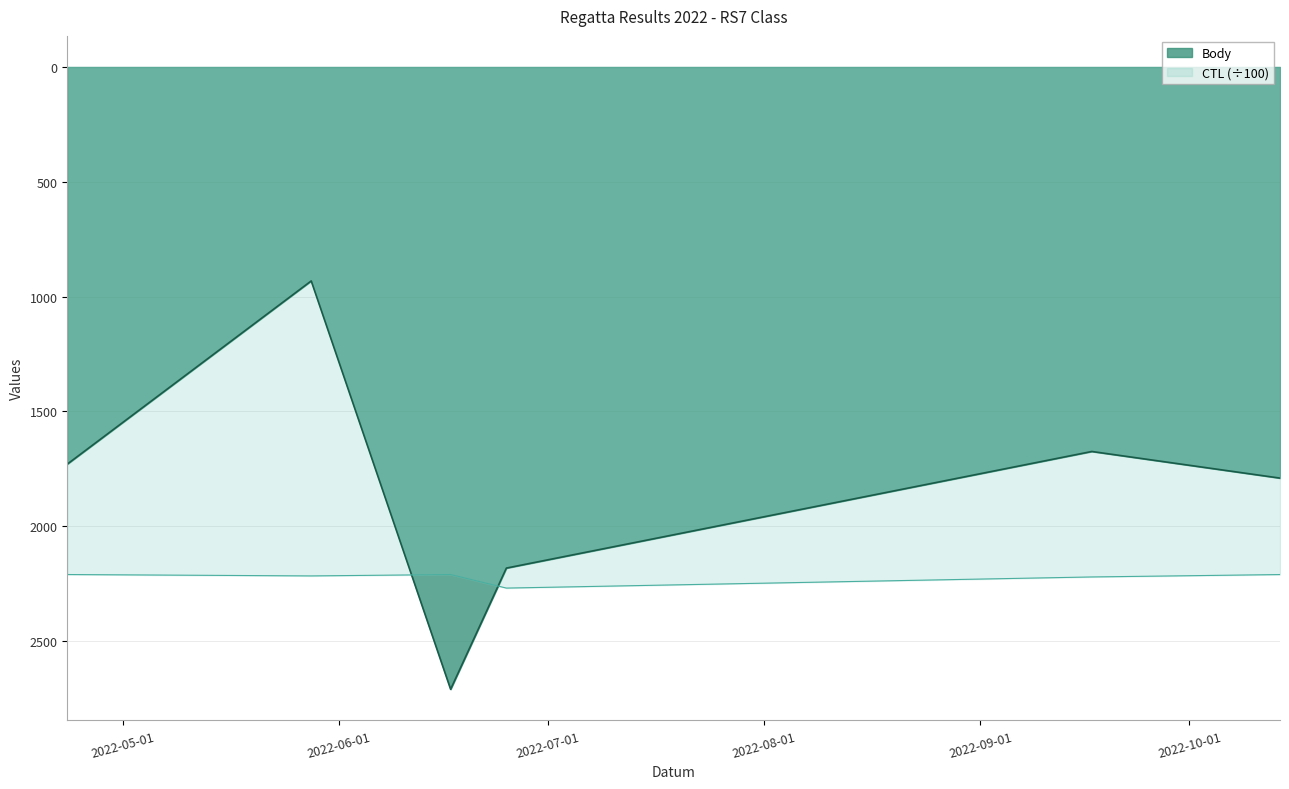

Rank the series at 2022-05-28 from highest to lowest value.

CTL, Body